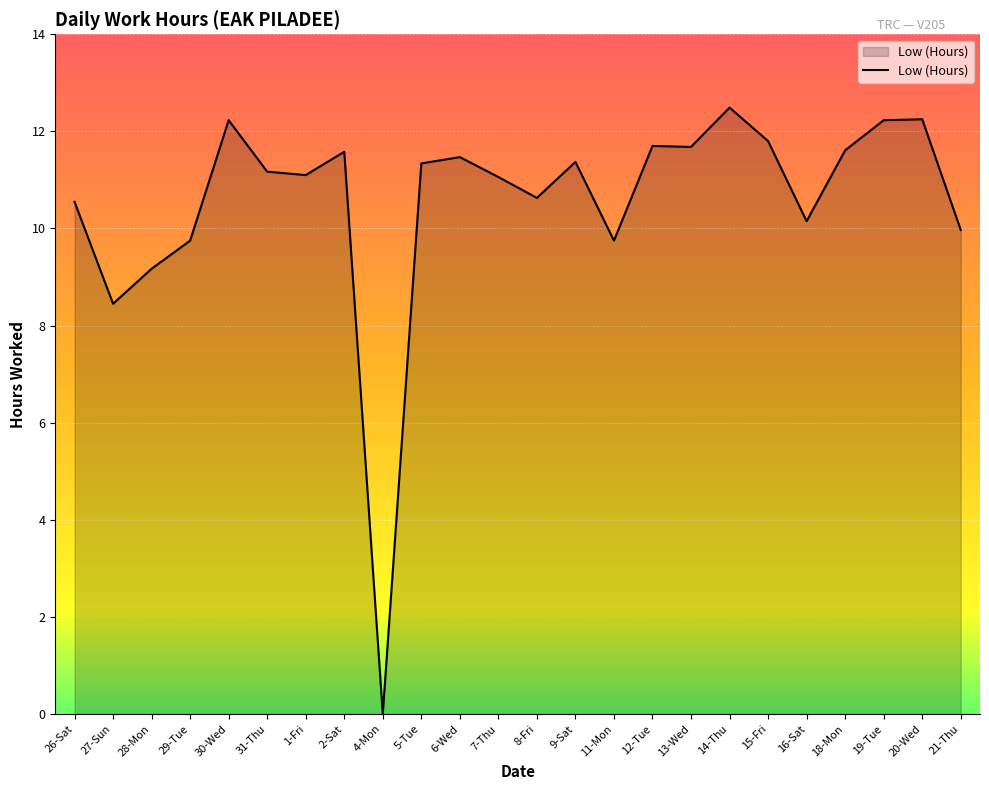

Count the number of values greater than 11.

15